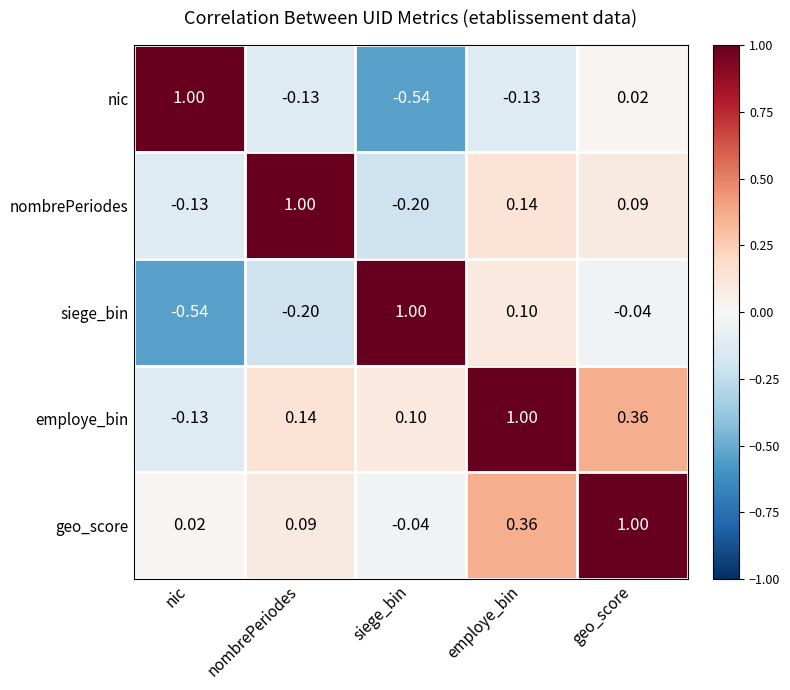

How many data points in nic are above 0?

2